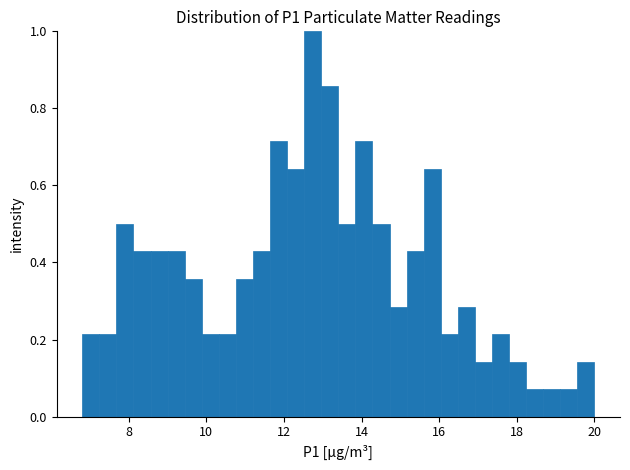

Around what value on the x-axis is the tallest bar? Give the approximate position of its centre, as read against the axis.

12.8